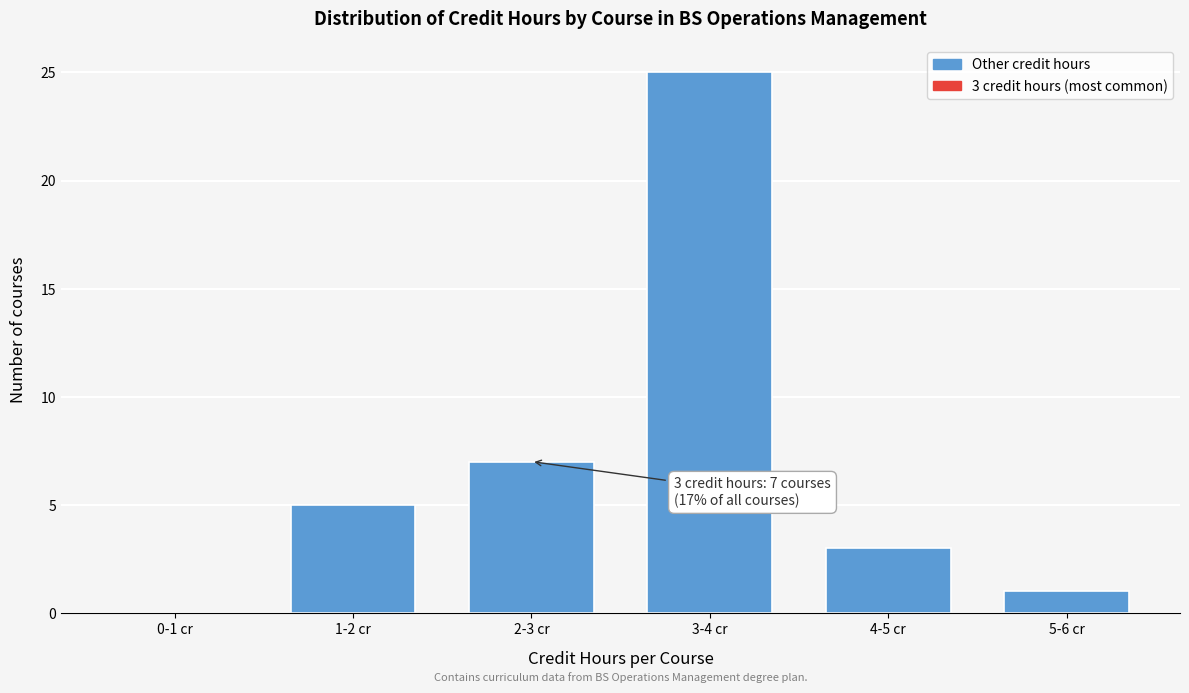

Reading left to right, extract all data points from this chart.

0-1 cr=0	1-2 cr=5	2-3 cr=7	3-4 cr=25	4-5 cr=3	5-6 cr=1